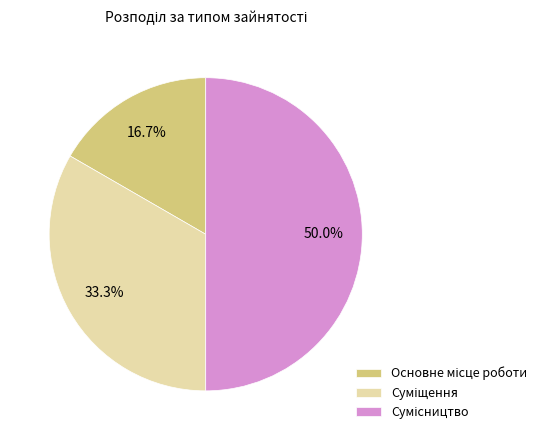

How many segments does this pie chart have?

3